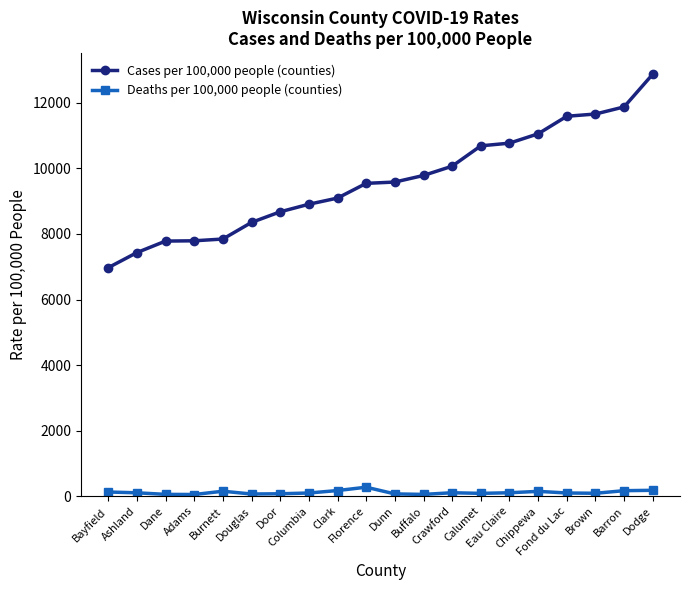

Which series changed the most between Dane and Columbia?

Cases per 100,000 people (counties)